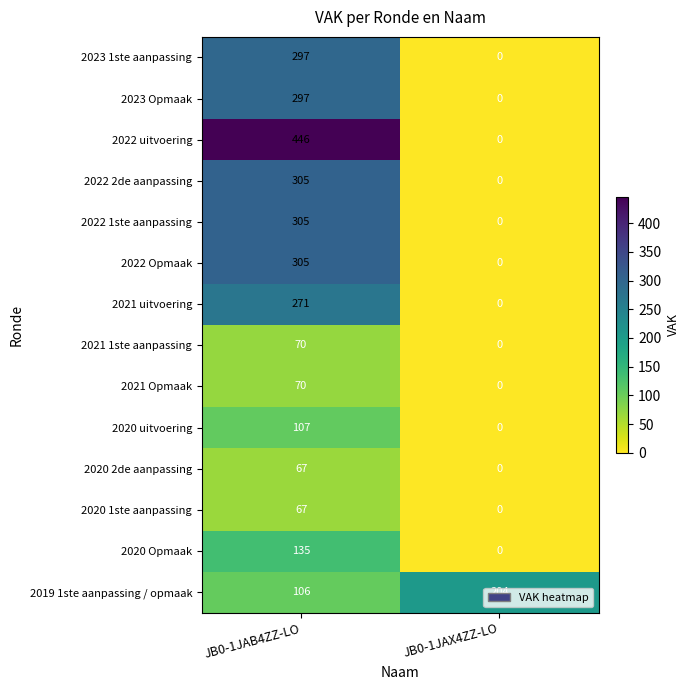

At which category is the sum across all series the highest?

JB0-1JAB4ZZ-LO